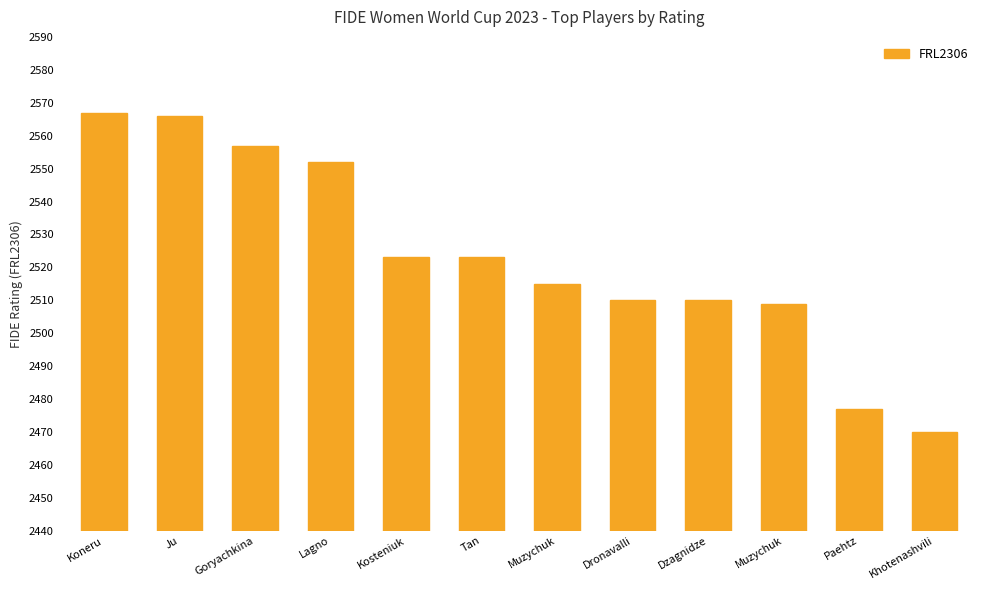

Rank the categories by value from highest to lowest.

Koneru, Ju, Goryachkina, Lagno, Kosteniuk, Tan, Muzychuk, Dronavalli, Dzagnidze, Muzychuk, Paehtz, Khotenashvili